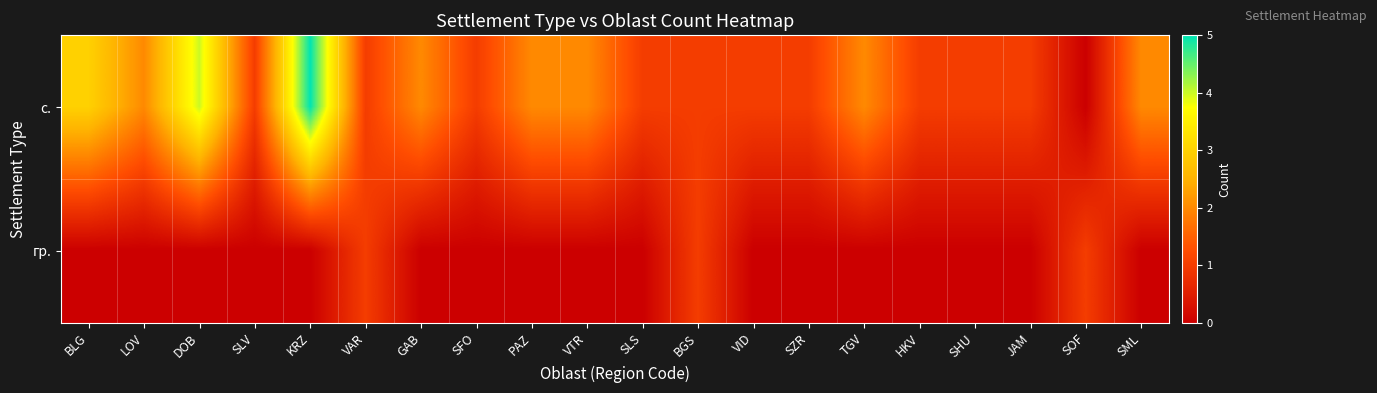

At DOB, list the series in order from smallest to largest.

гр., с.